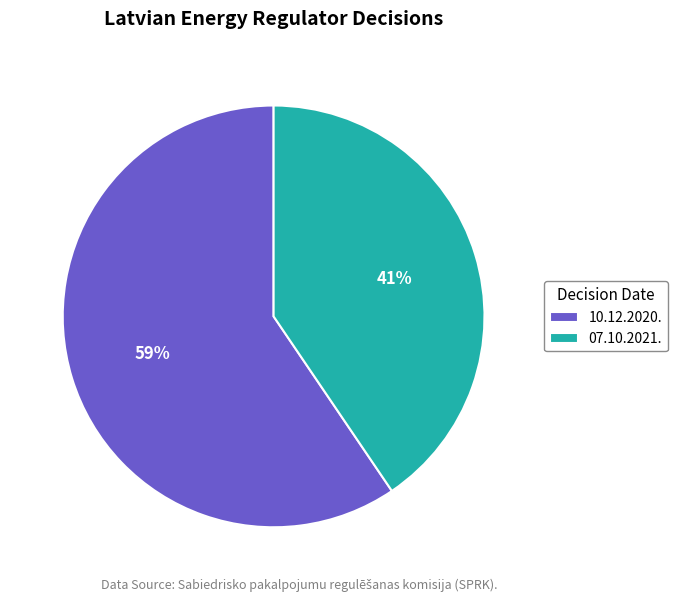

Count the number of slices in the pie.

2